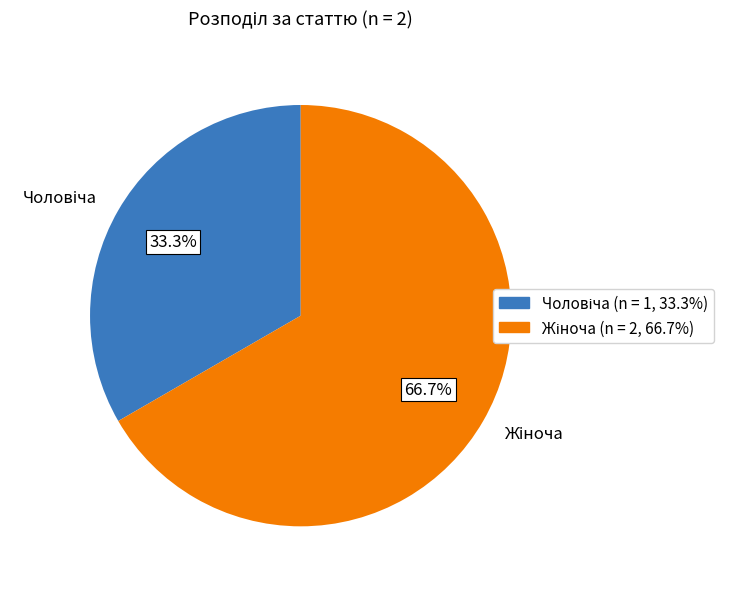

How many slices are in this pie chart?

2